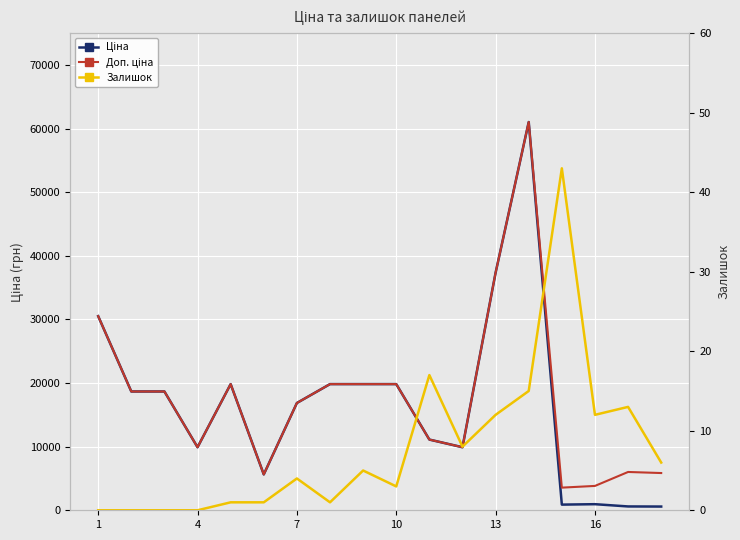

True or false: Ціна and Доп. ціна intersect in this chart.

False